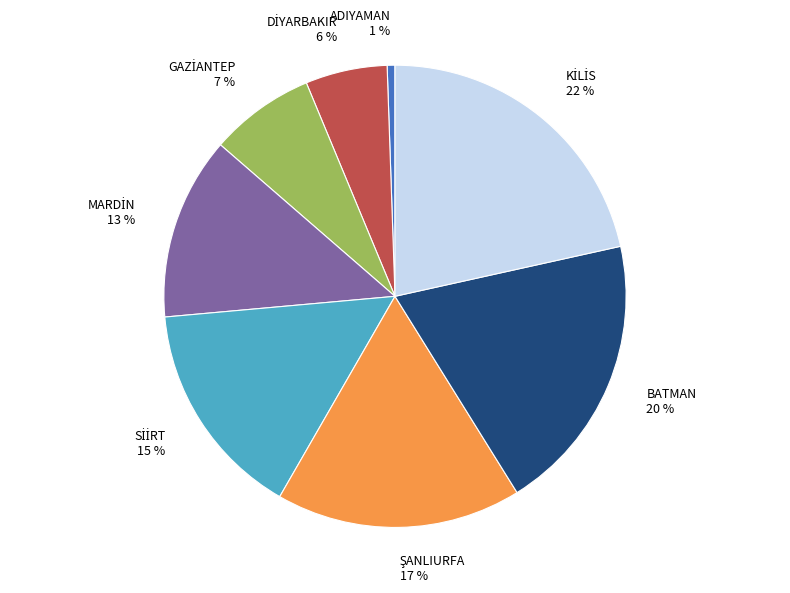

Which slice is the smallest?

ADIYAMAN